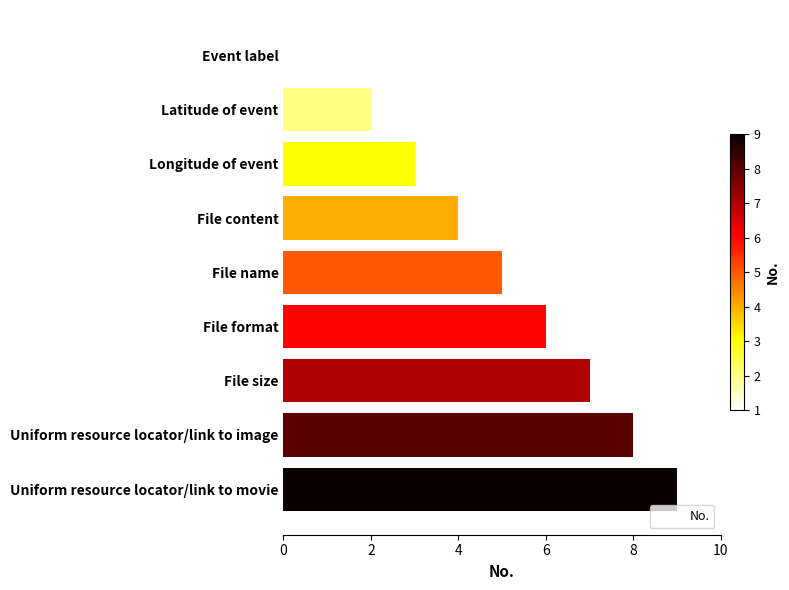

How many values are between 3 and 7?

5